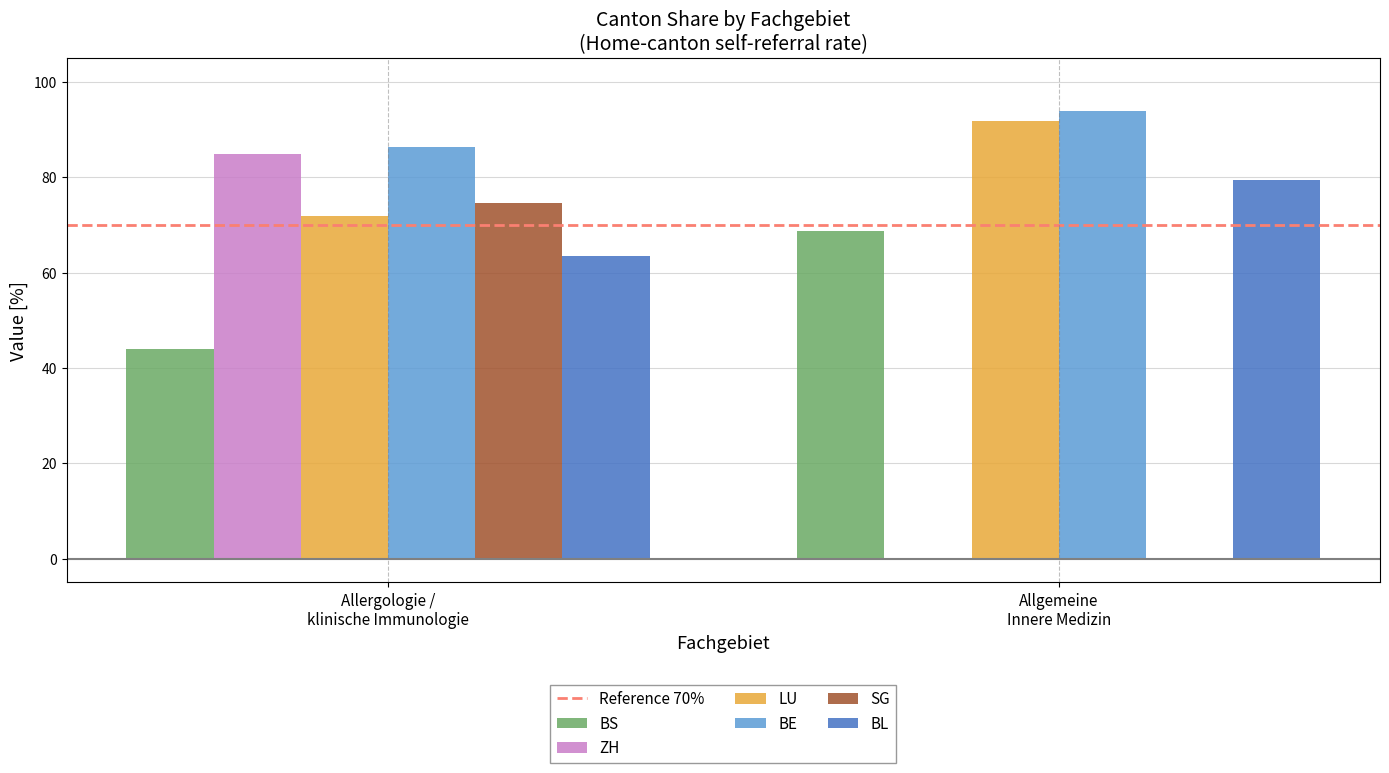

Which series has the largest range (max minus min)?

ZH